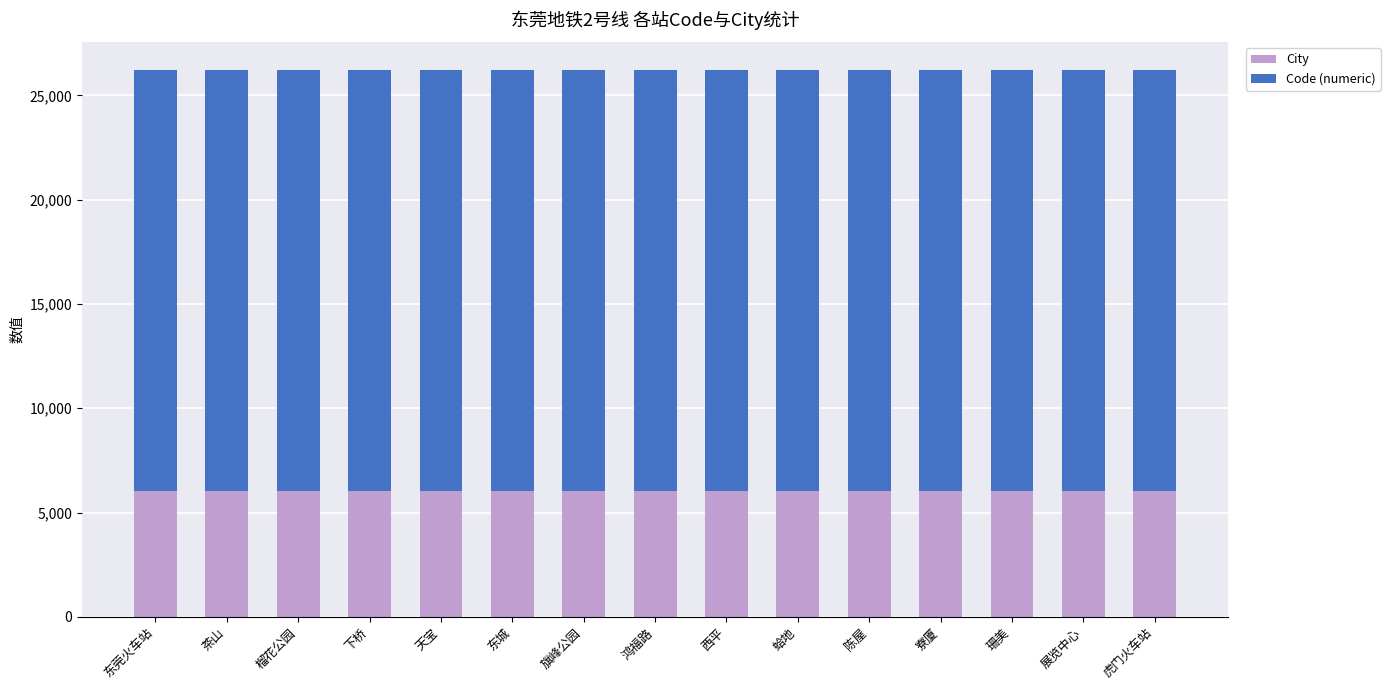

What is the total value across all series at 榴花公园?

26223